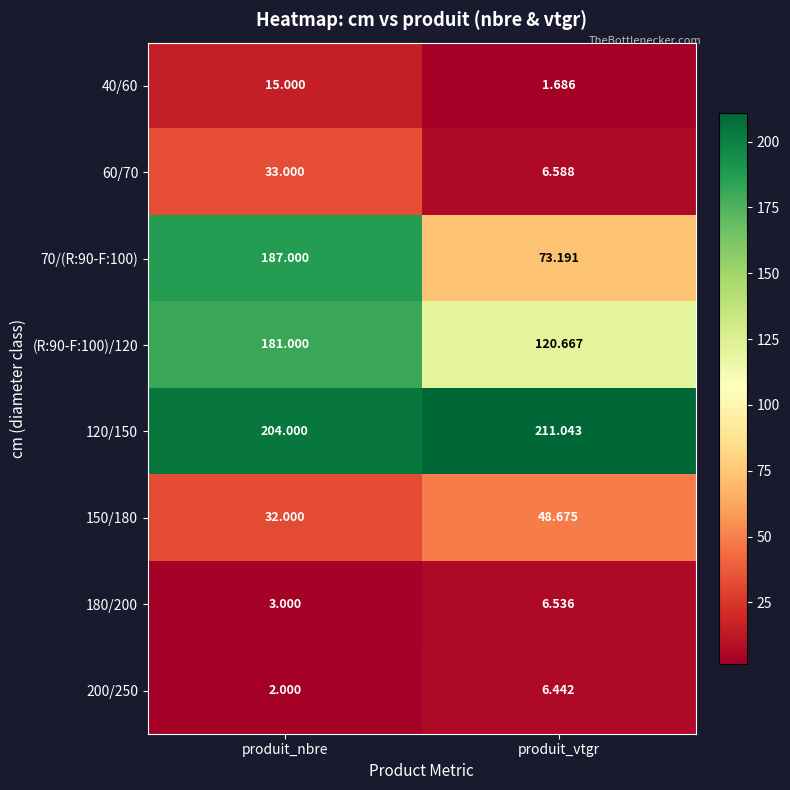

How many series are shown in this chart?

8